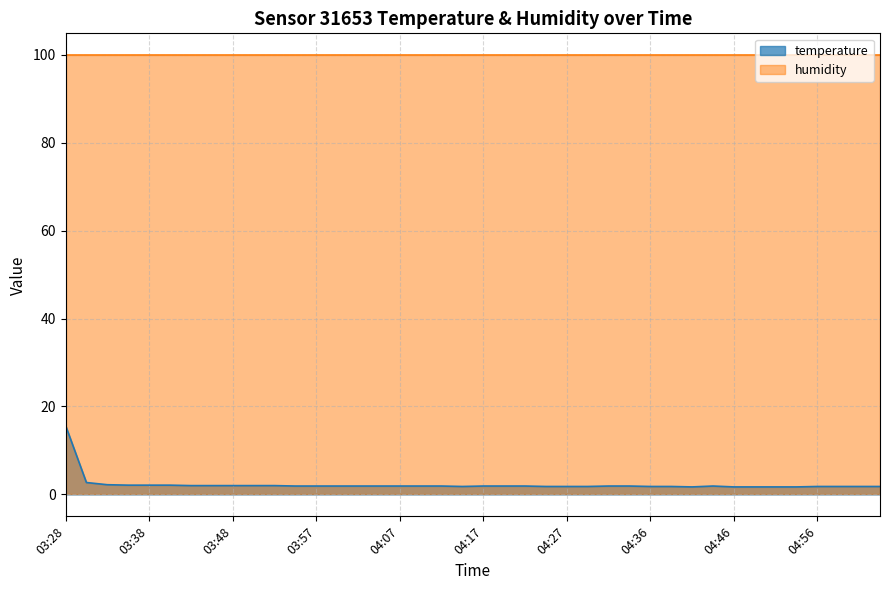

Which series has the largest total across all categories?

humidity